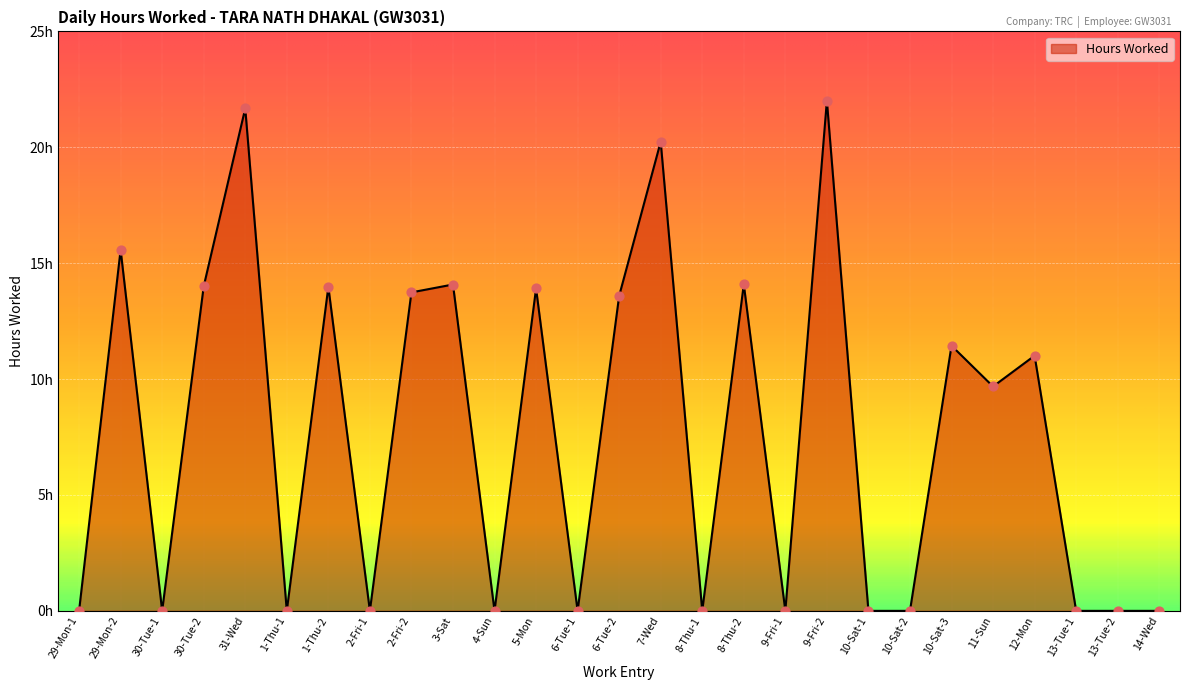

Between 10-Sat-2 and 10-Sat-3, which is larger?

10-Sat-3